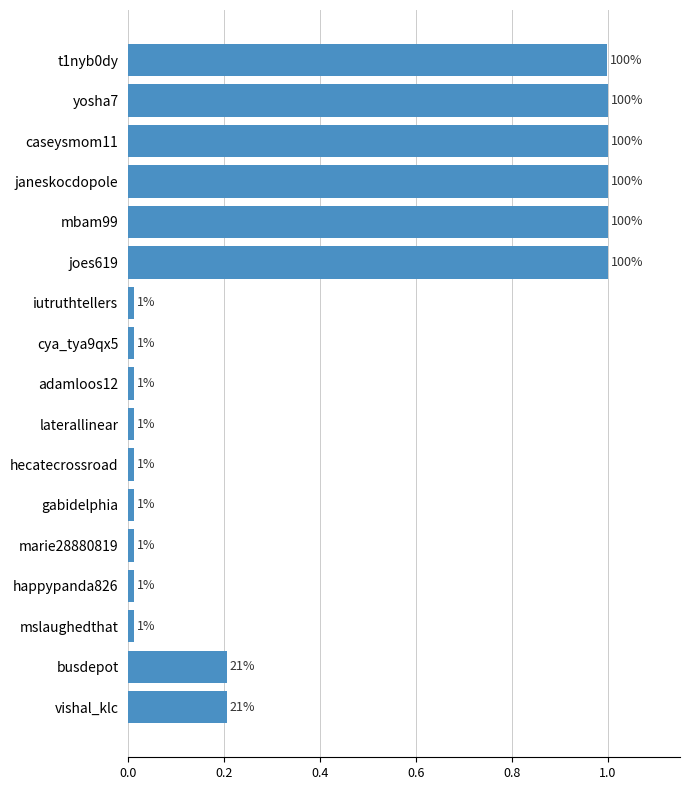

Which has a higher value, yosha7 or gabidelphia?

yosha7